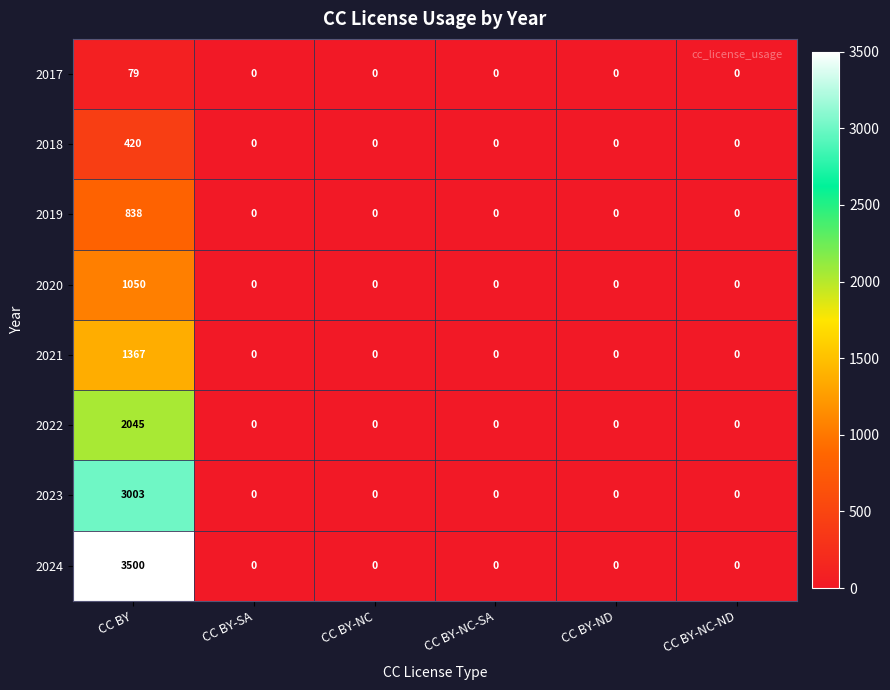

At how many categories does at least one series exceed 701?

1